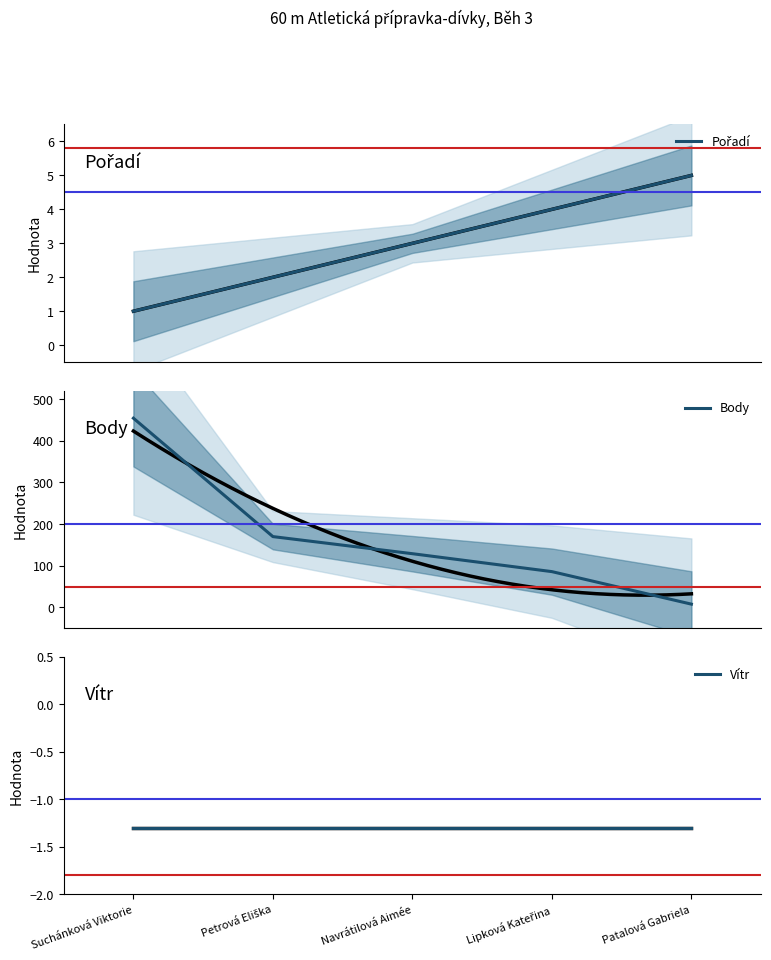

True or false: Body and Vítr cross at least once.

False